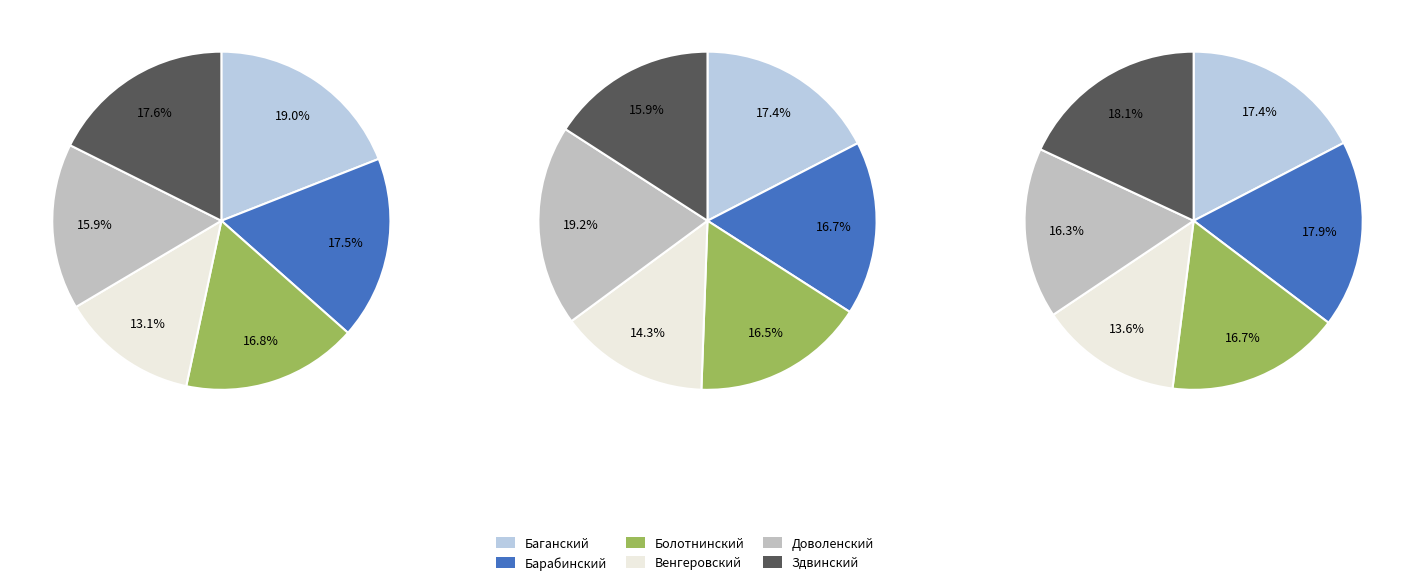

What percentage is the 1 slice, to the nearest percent?

18%